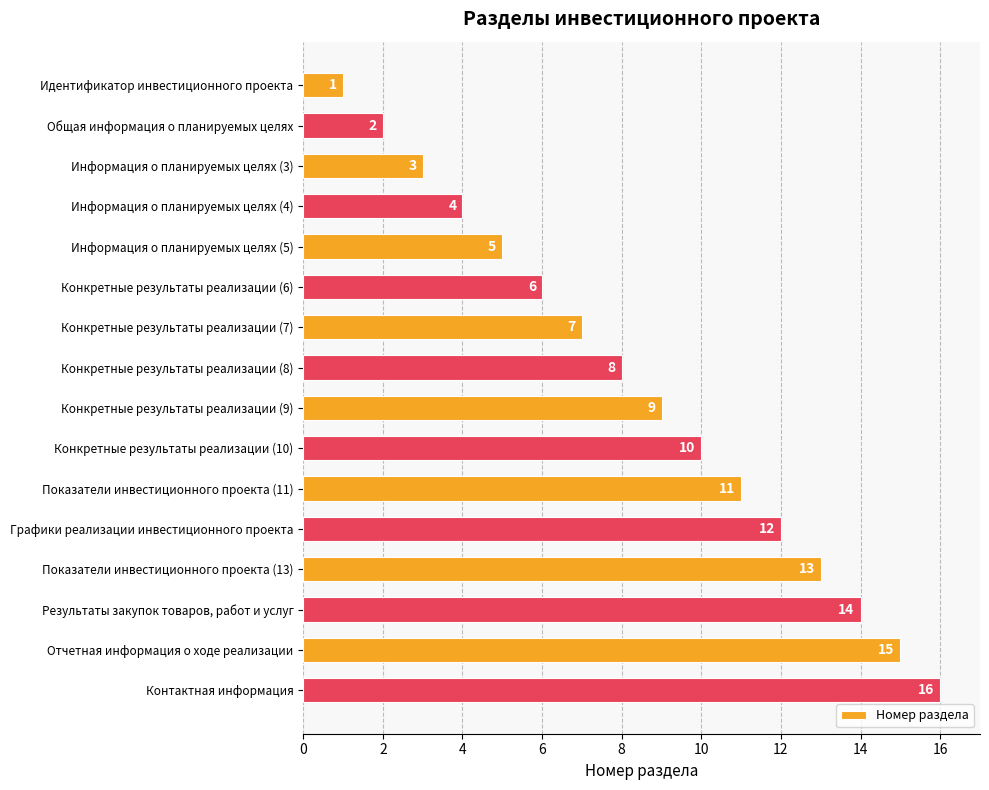

What is the change in value from Конкретные результаты реализации (7) to Конкретные результаты реализации (10)?

+3